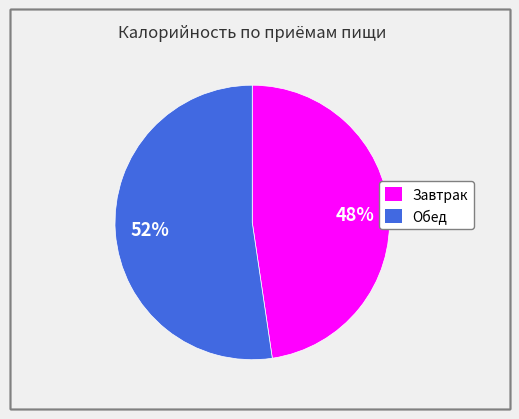

Which slice represents more than half of the pie?

Обед